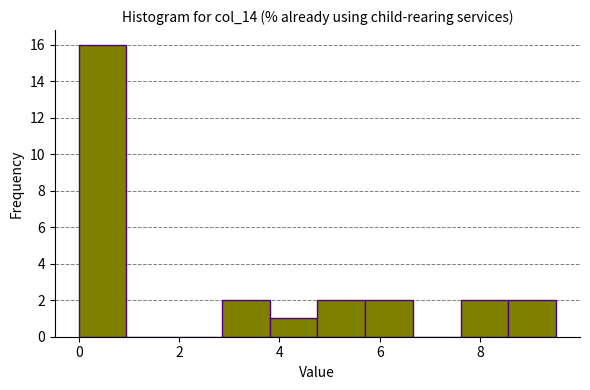

How tall is the bar that spans 8.6 to 9.6 on the x-axis? Neither the bar edges nor the heights are printed on the chart, so give them approximately, as read against the axes.

2